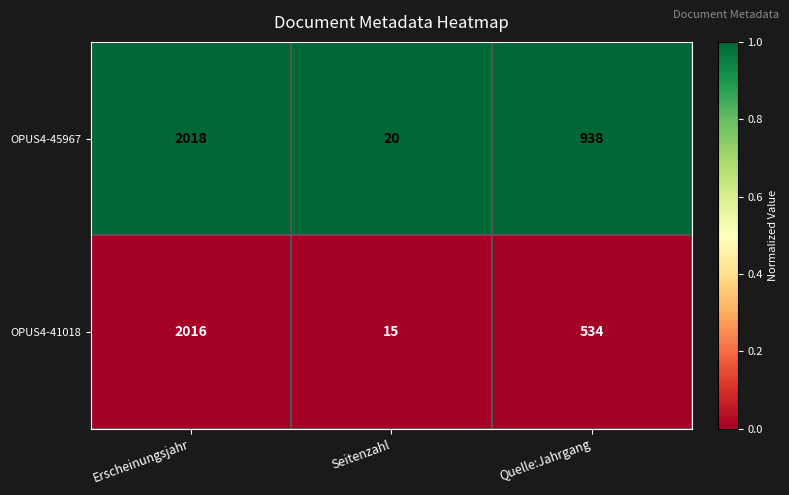

Reading left to right, extract all data points from this chart.

OPUS4-45967: Erscheinungsjahr=2018	Seitenzahl=20	Quelle:Jahrgang=938
OPUS4-41018: Erscheinungsjahr=2016	Seitenzahl=15	Quelle:Jahrgang=534